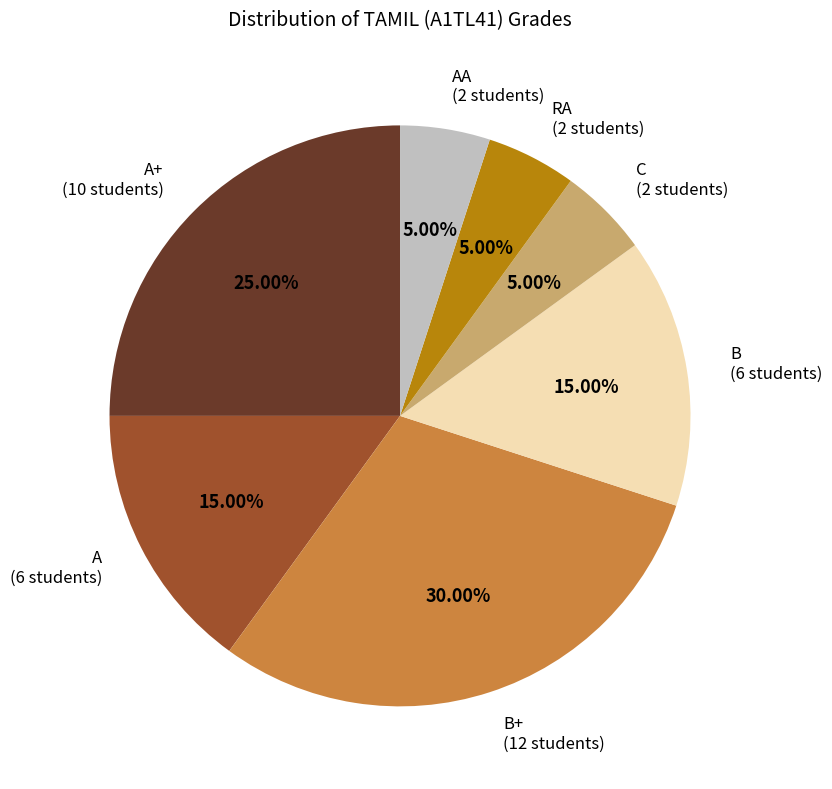

Is the sum of C (2 students) and RA (2 students) greater than half?

No